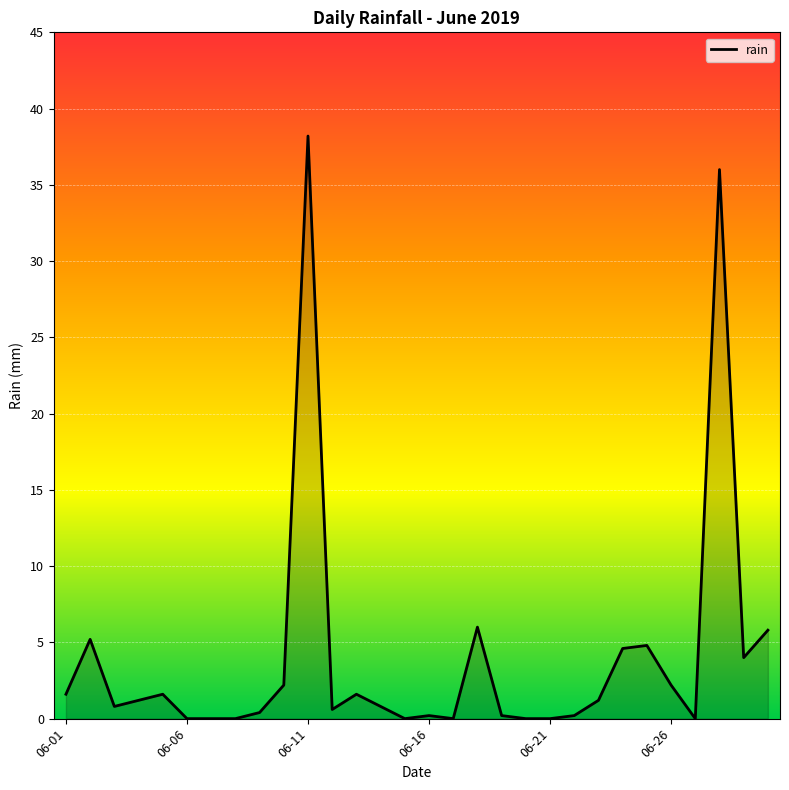

What is the difference between the maximum and minimum values?

38.2